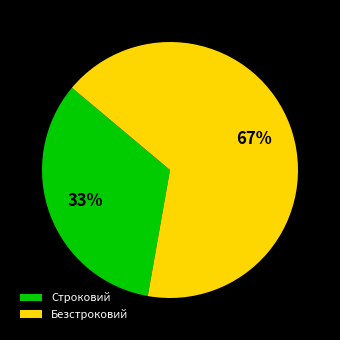

The Строковий slice represents 41% of the pie. True or false?

False